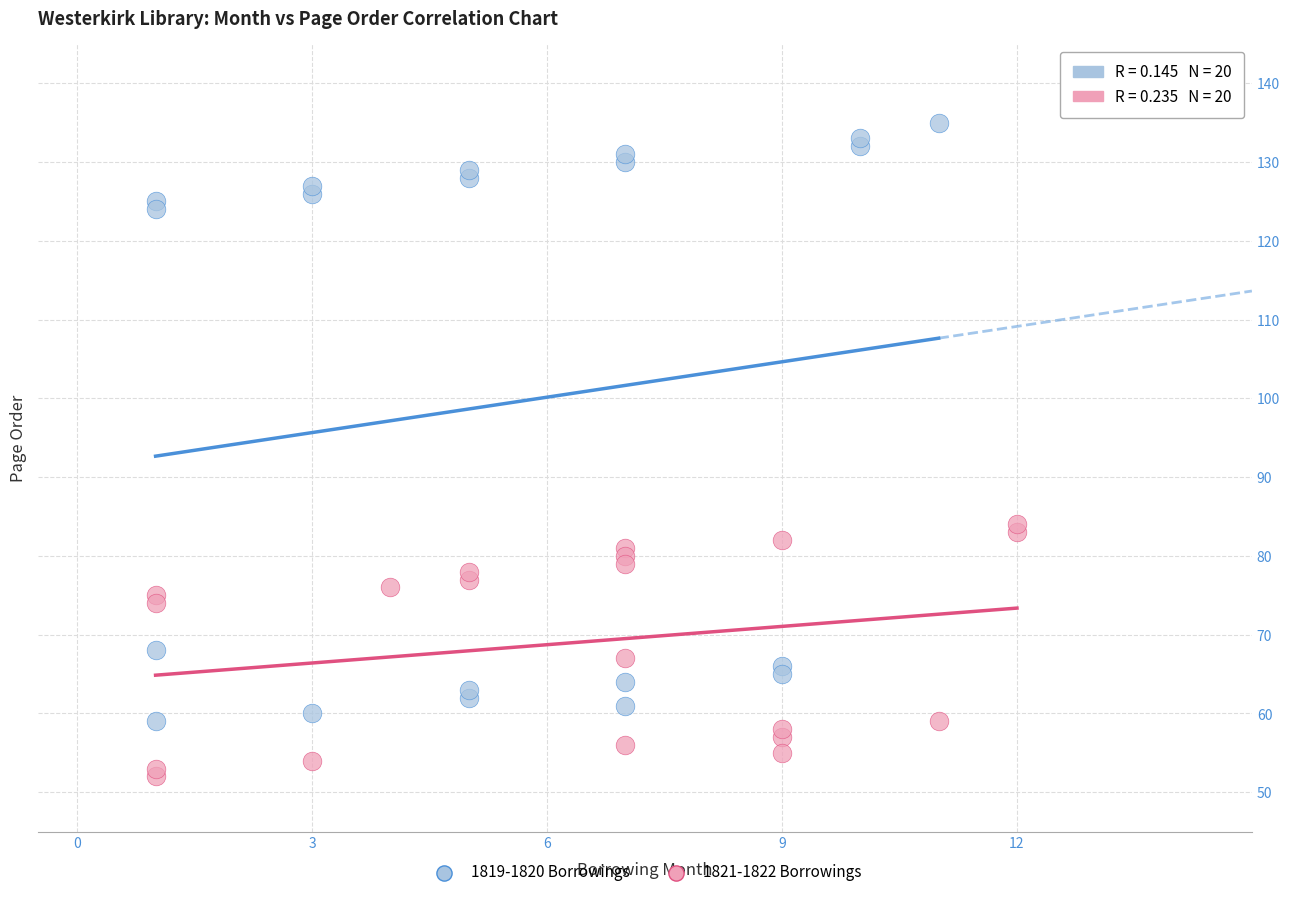

What are all the series names shown in the legend?

1819-1820 Borrowings, 1821-1822 Borrowings